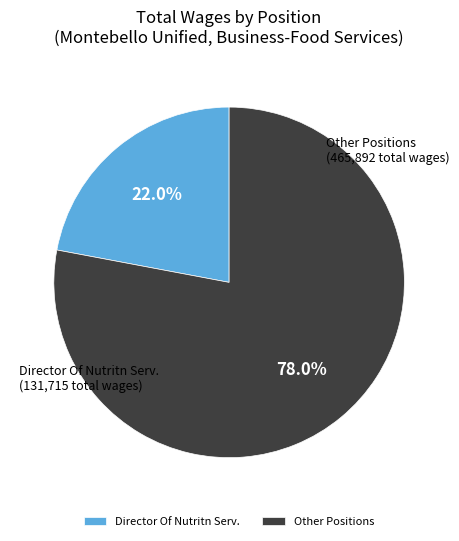

Between Other Positions and Director Of Nutritn Serv., which is larger?

Other Positions